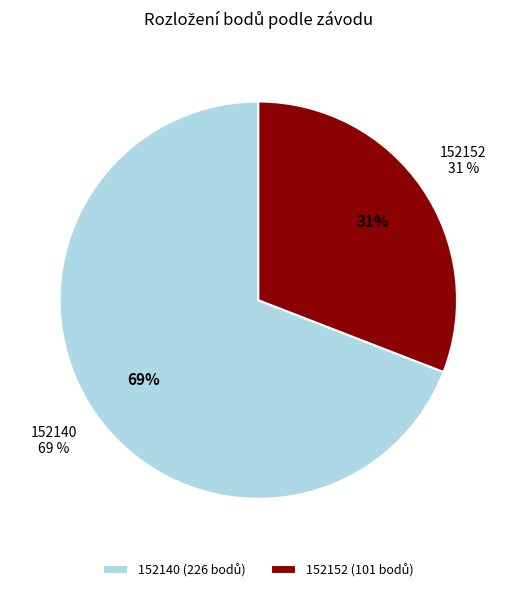

Which slice represents more than half of the pie?

152140